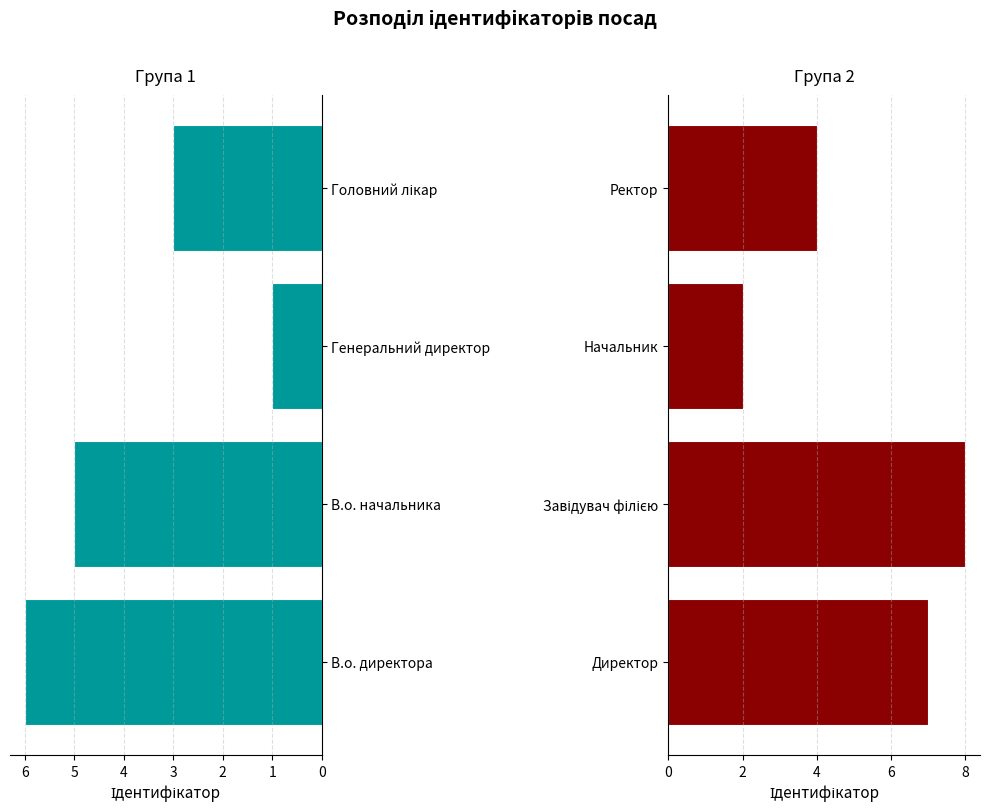

How many data points does each series have?

4